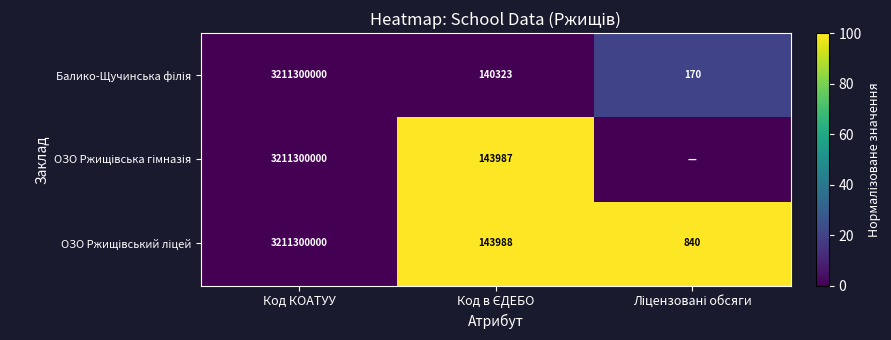

Is it true that ОЗО Ржищівська гімназія equals 100.0 at Код в ЄДЕБО?

True